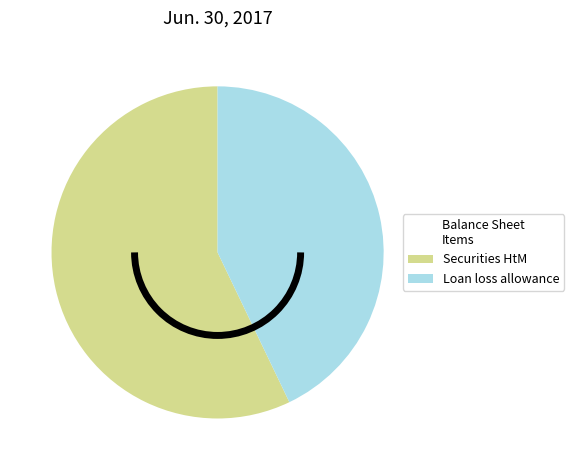

How many segments does this pie chart have?

2